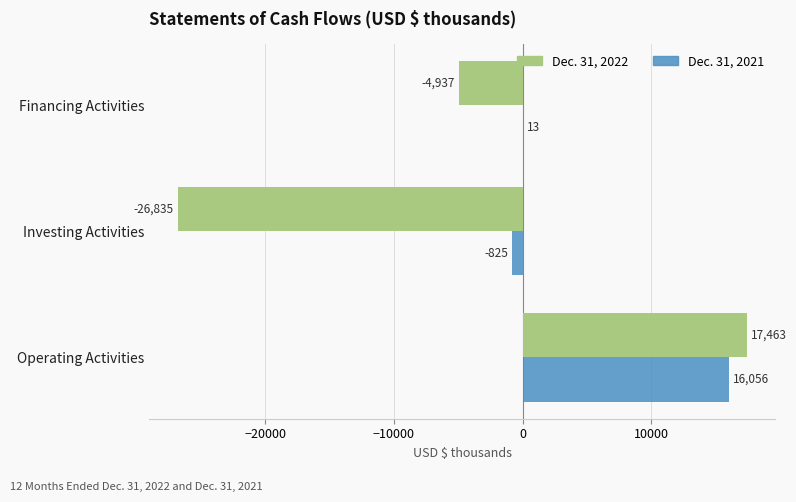

Which series has the largest total across all categories?

Dec. 31, 2021